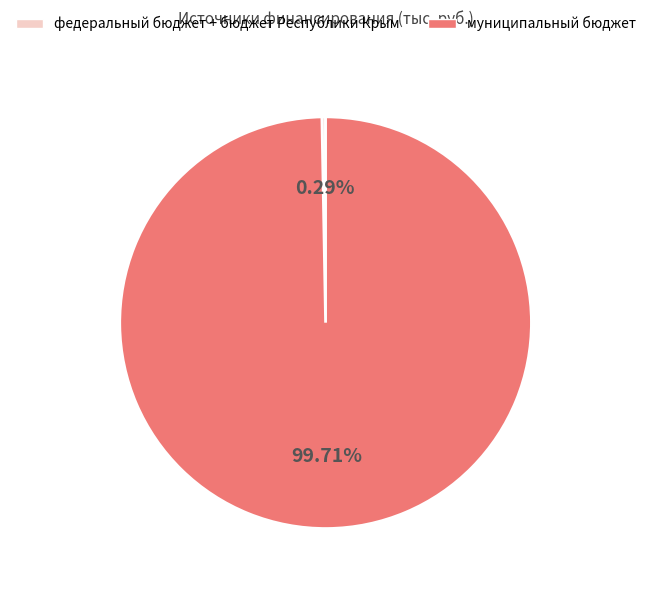

Is there a majority slice in this chart?

Yes